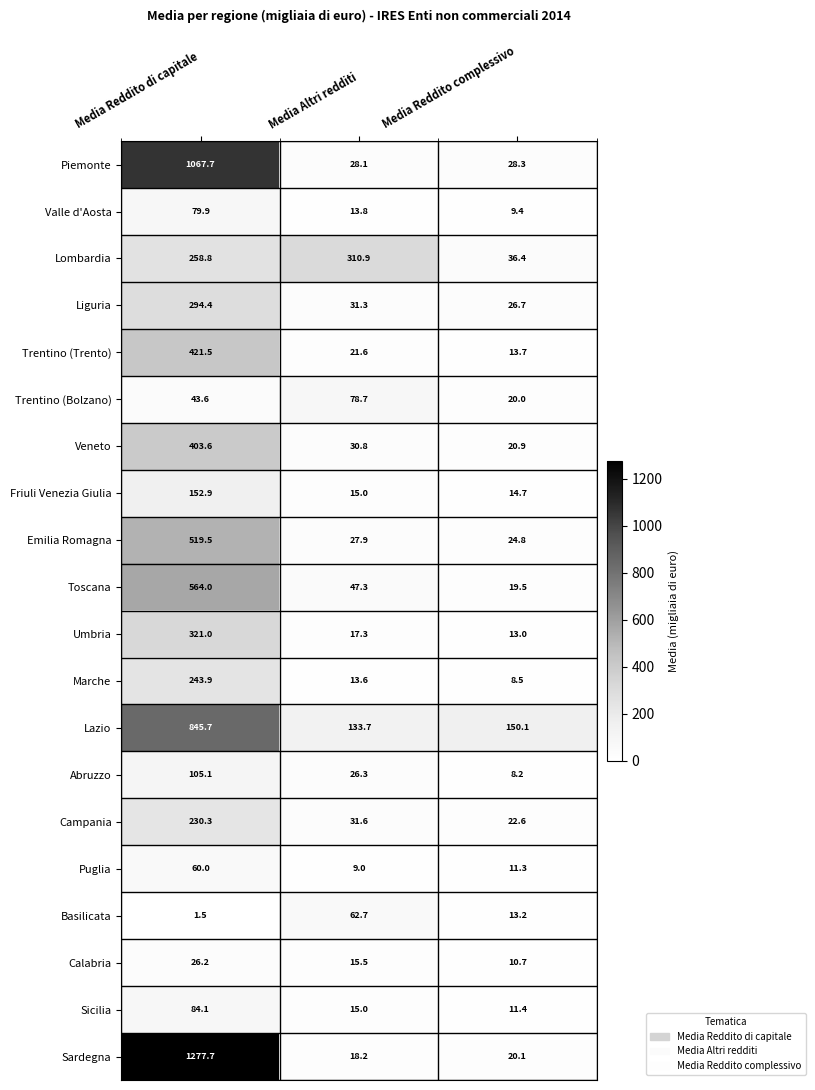

What is the spread (max minus min) of values at Media Altri redditi?

301.9